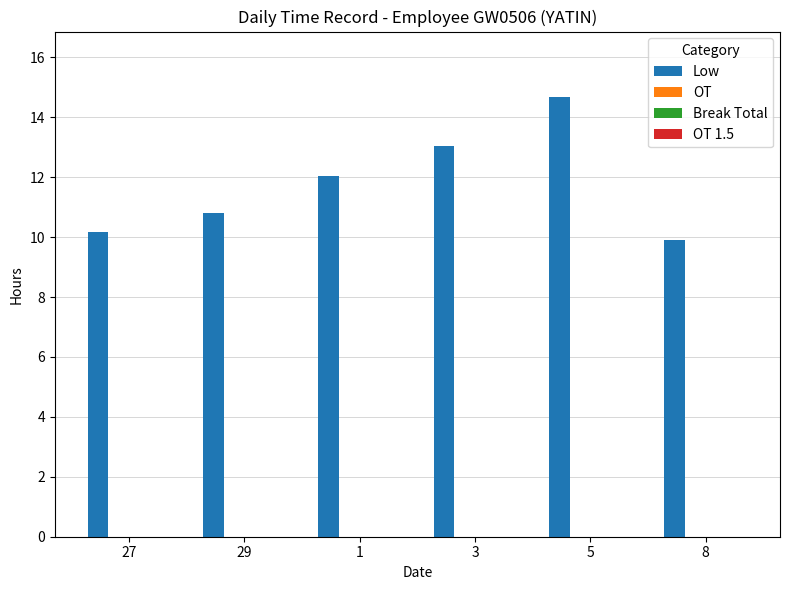

What is the value of the 6th bar from the left?

9.9